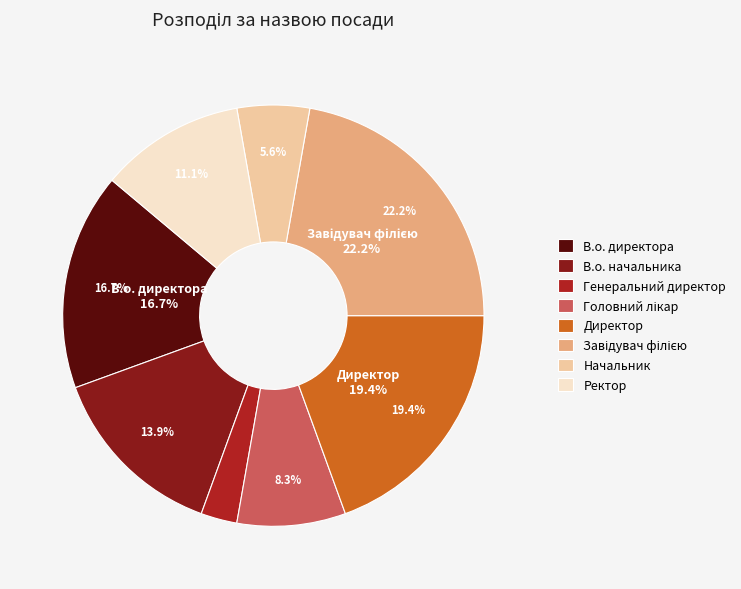

Is it true that Генеральний директор is 1% of the pie?

False